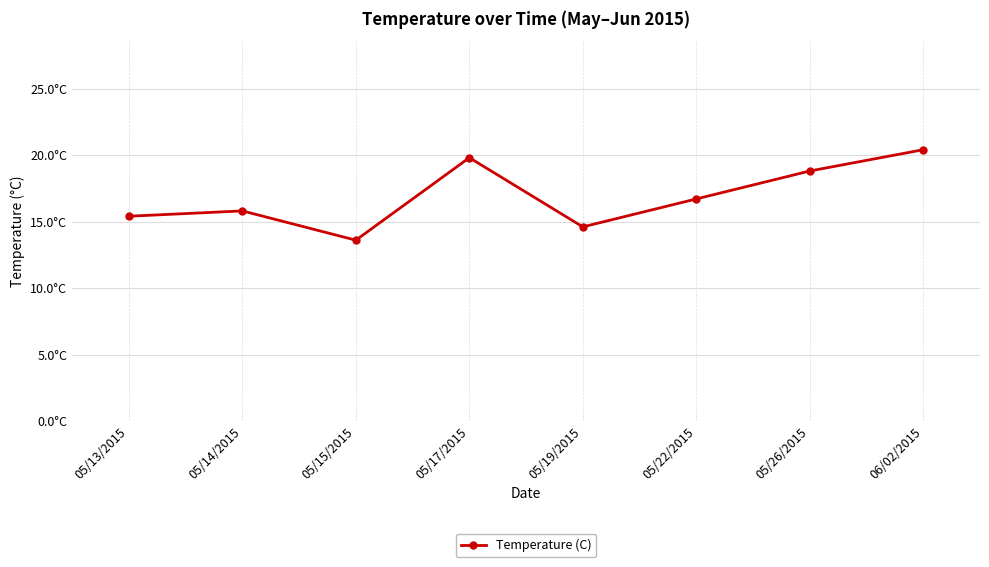

Where is the data nearest to the value 17?

05/22/2015